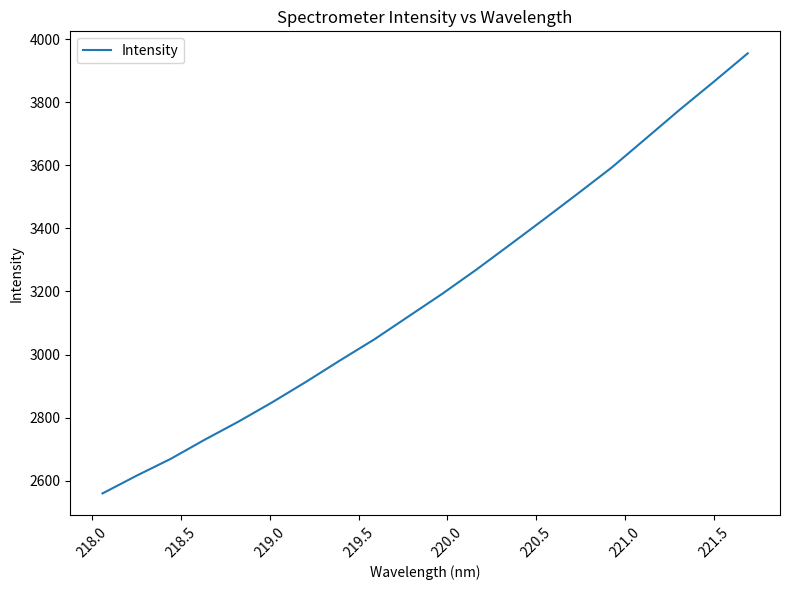

What is the difference between the maximum and minimum values?

1395.7